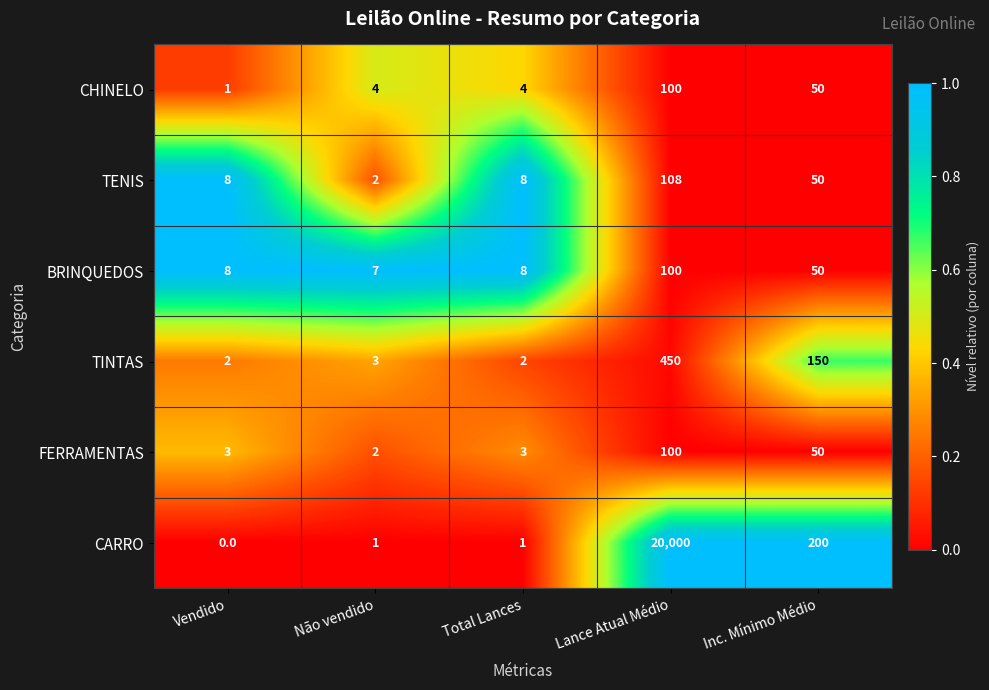

At which label is CHINELO closest to 50?

Inc. Mínimo Médio